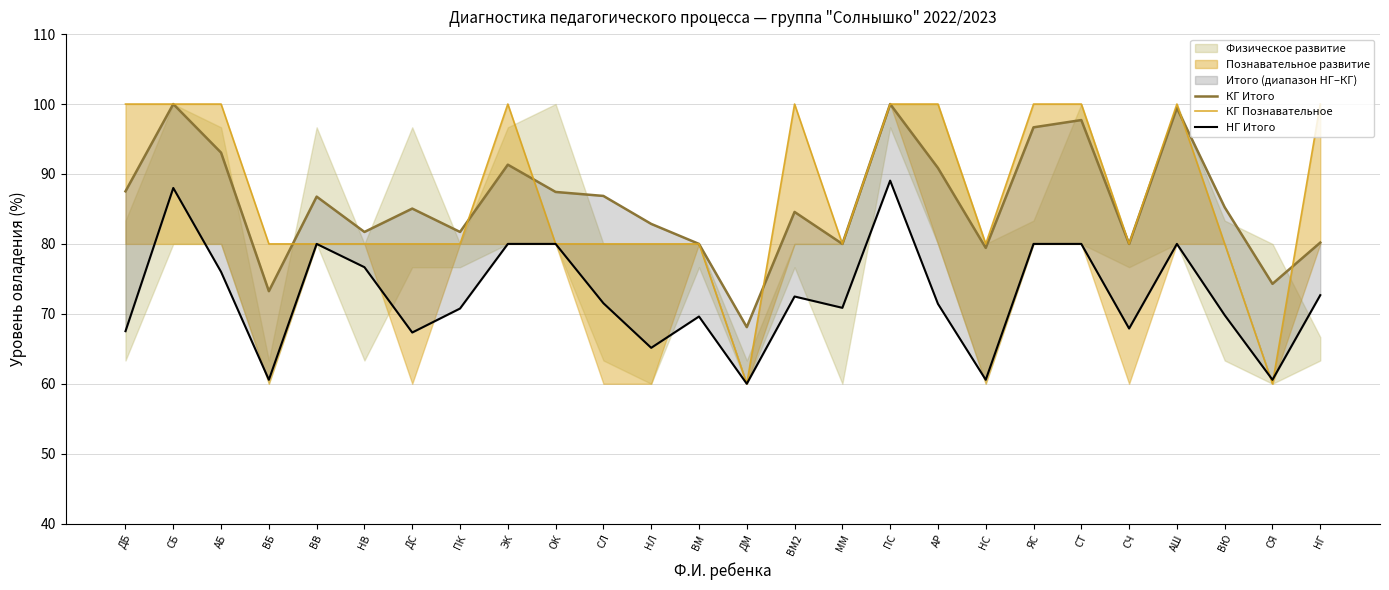

Where is the first local minimum for КГ Познавательное?

ДМ